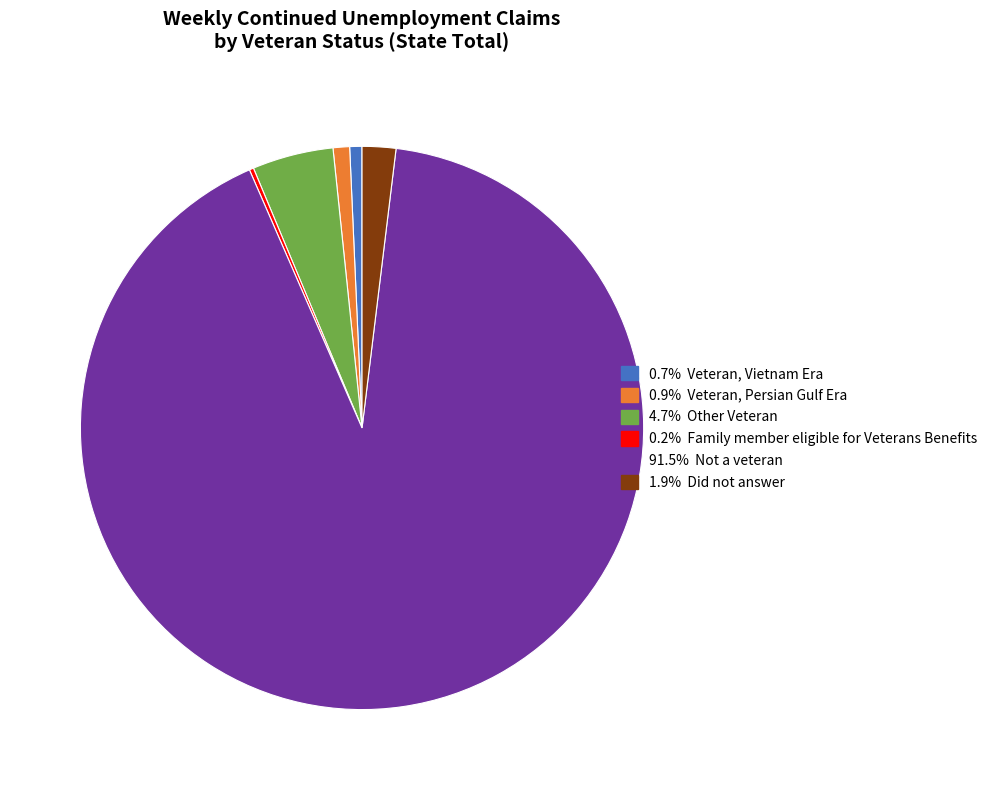

Is there any slice that represents more than half of the pie?

Yes